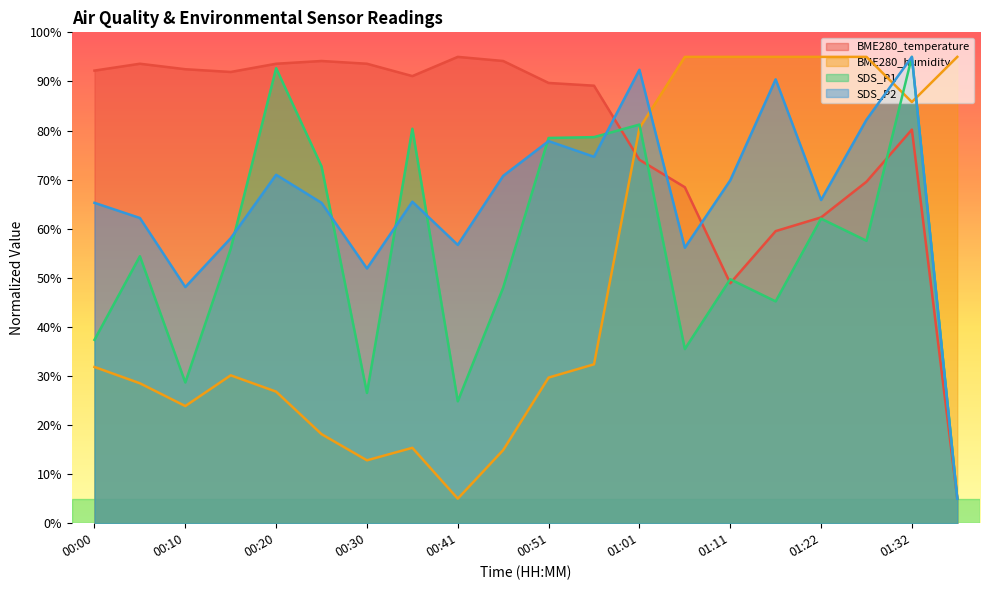

How many data points in SDS_P2 are less than 65?

7